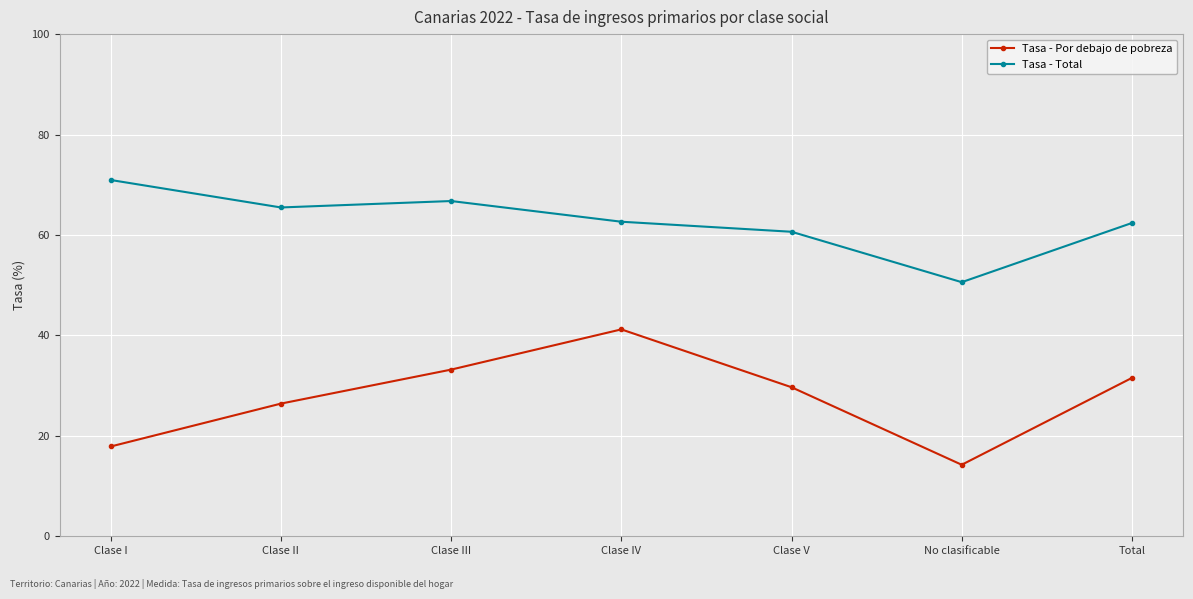

At which label does Tasa - Total reach its peak?

Clase I